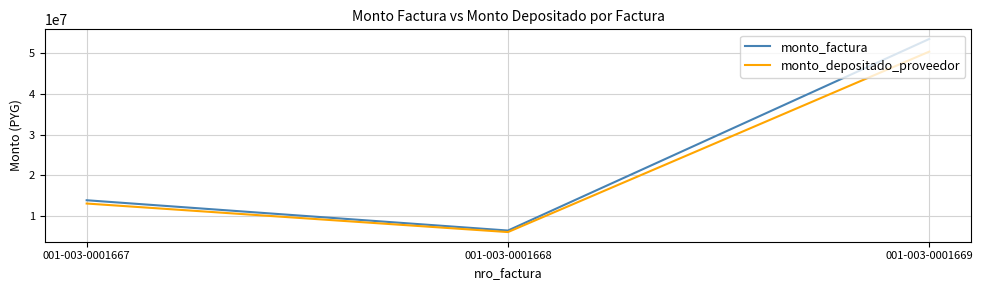

What is the difference between the maximum and minimum values in the monto_factura series?

47100000